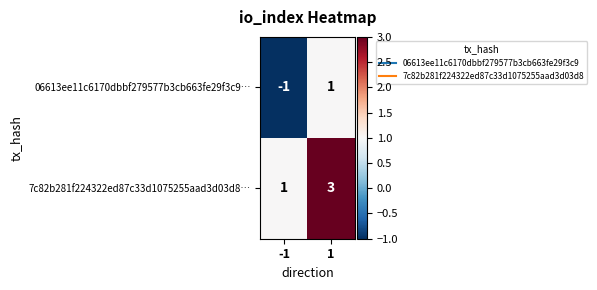

At which category is the sum across all series the highest?

1